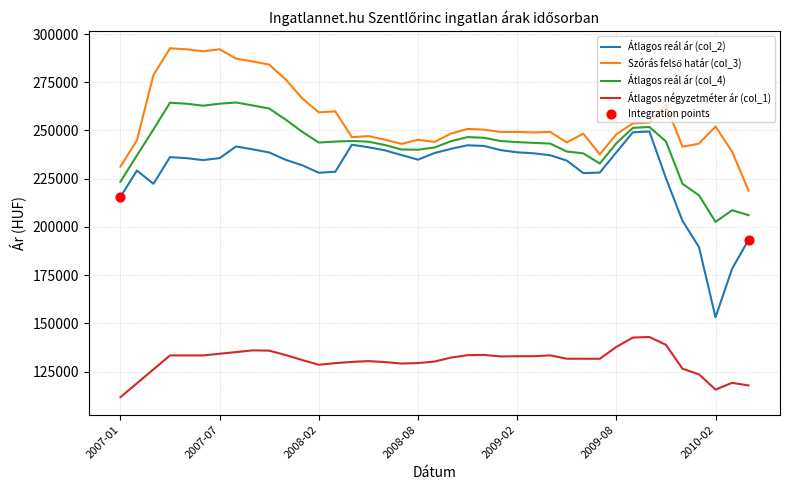

Which series has the widest spread of values?

Átlagos reál ár (col_2)